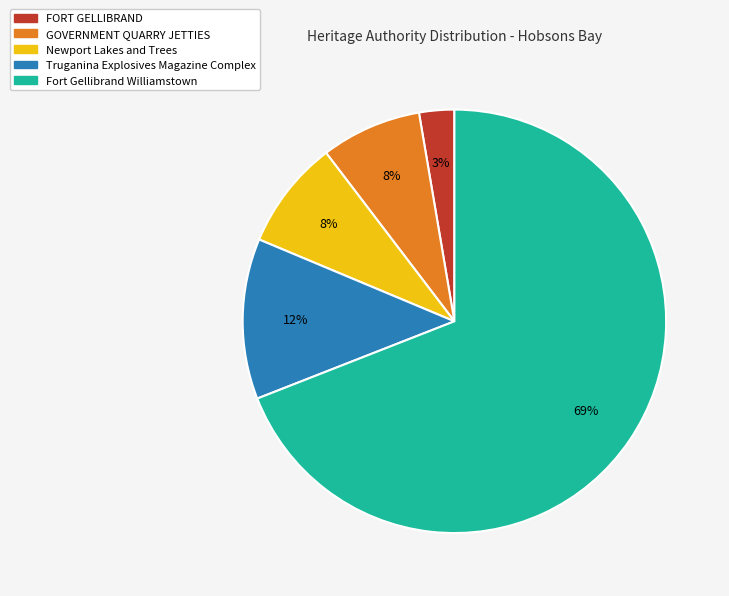

What percentage is the Newport Lakes and Trees slice, to the nearest percent?

8%